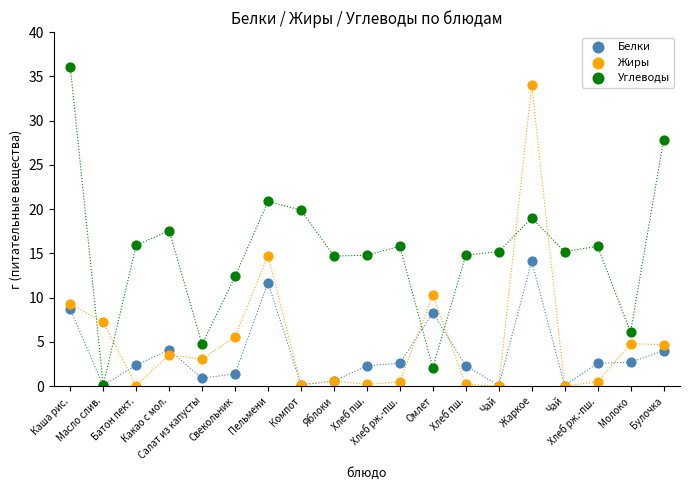

What are all the series names shown in the legend?

Белки, Жиры, Углеводы